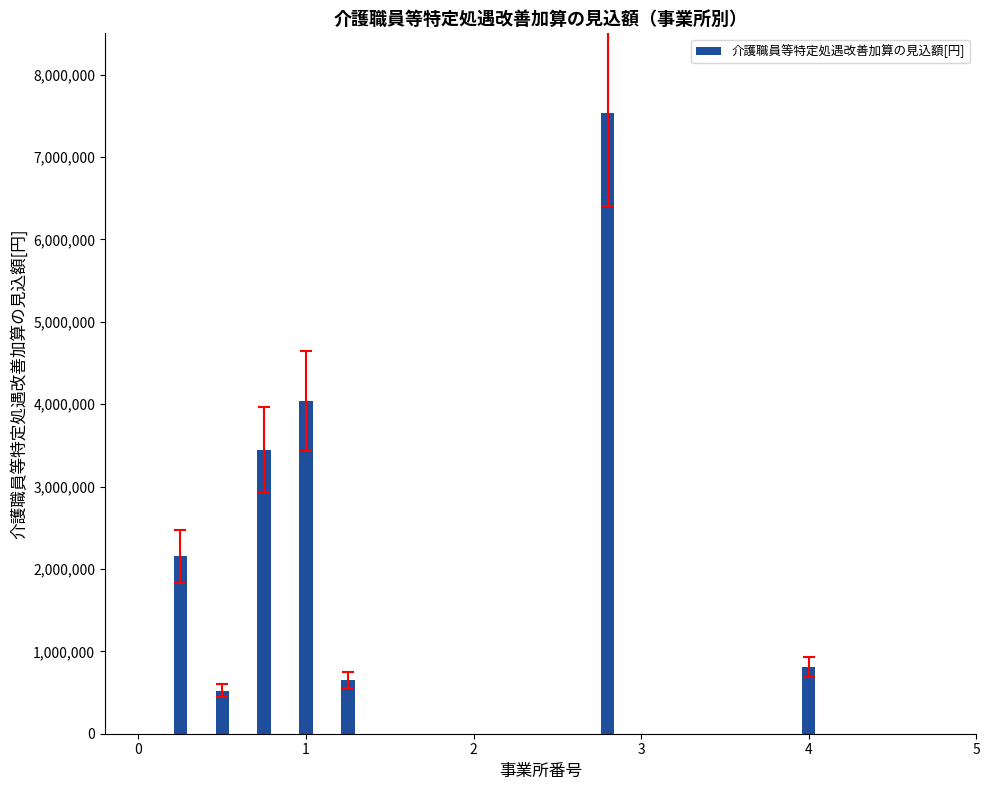

What is the minimum value shown in the chart?

523200